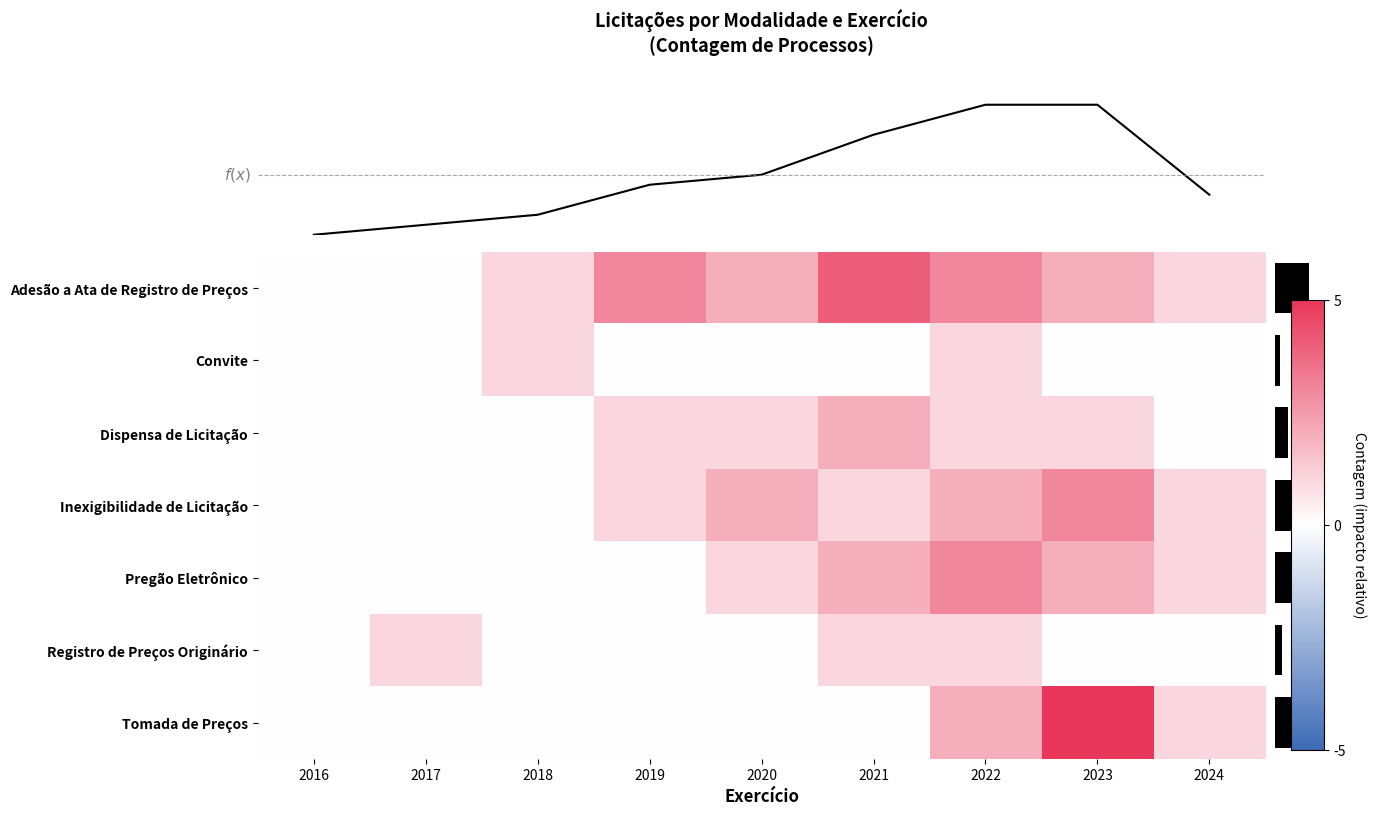

How many values in row_1 are above zero?

2